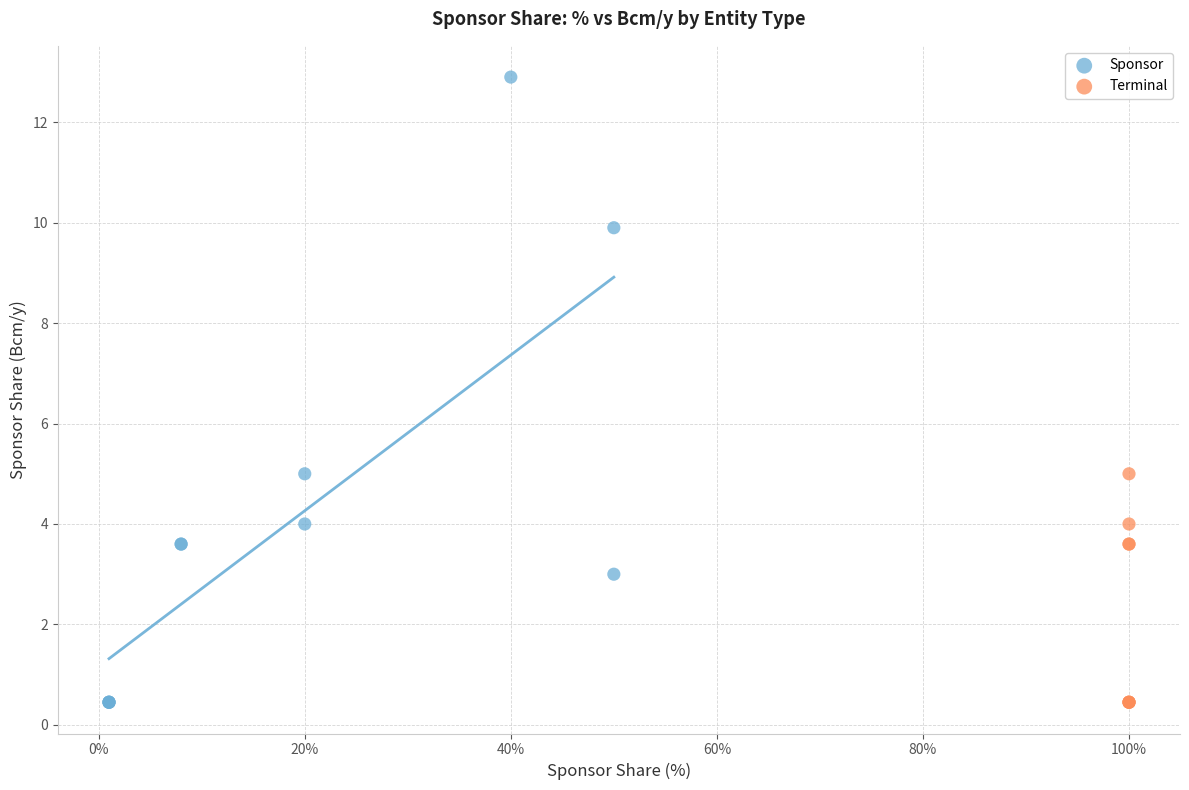

Which series has the largest Y range (max minus min)?

Sponsor